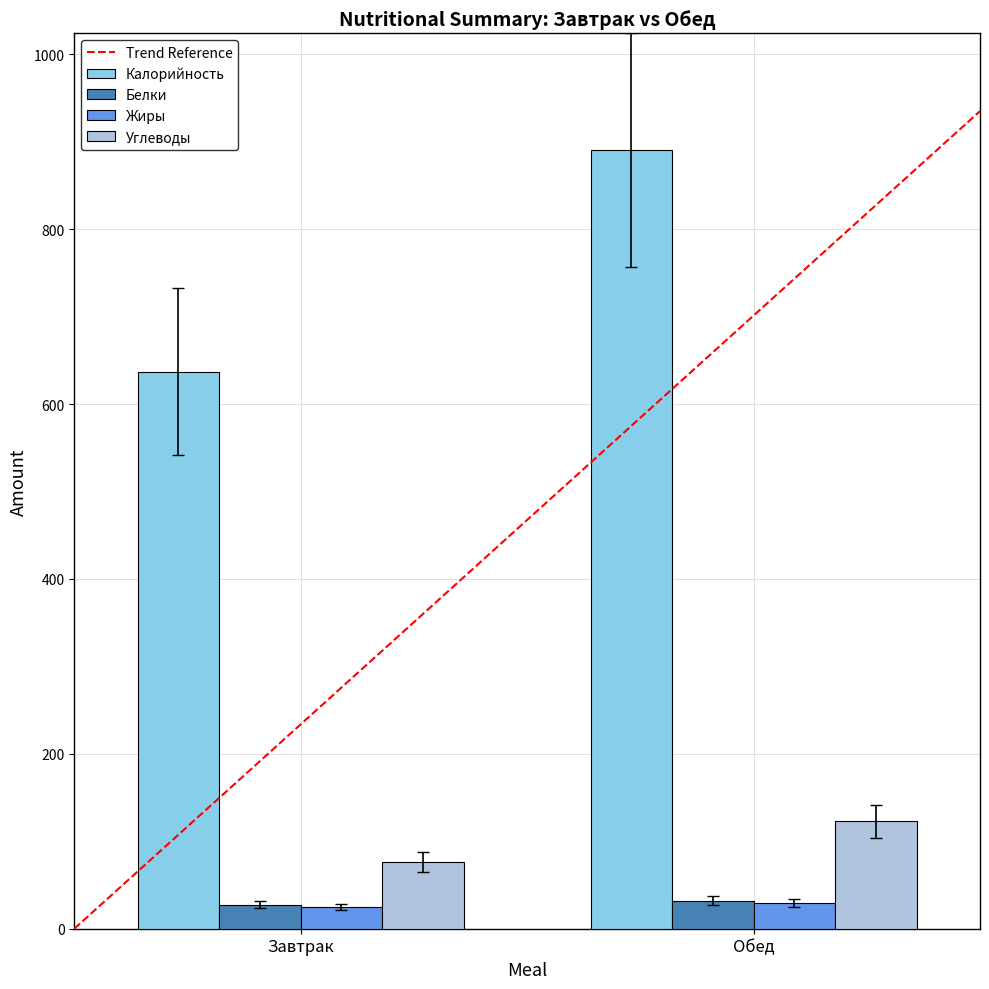

What is the greatest value displayed?

890.5